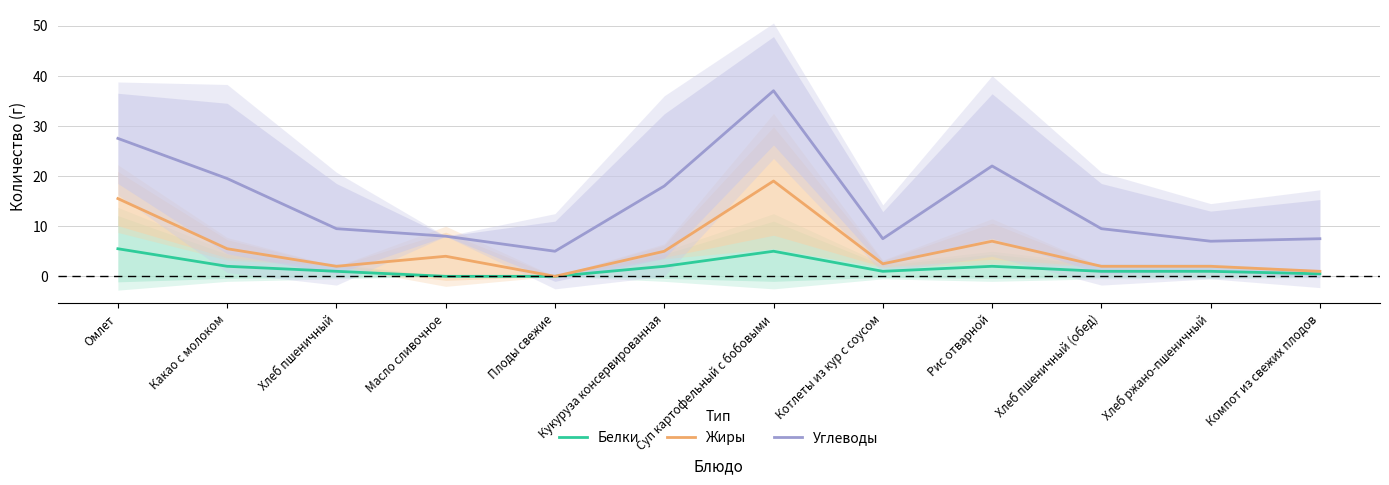

Rank the series at Хлеб пшеничный from lowest to highest value.

Белки, Жиры, Углеводы